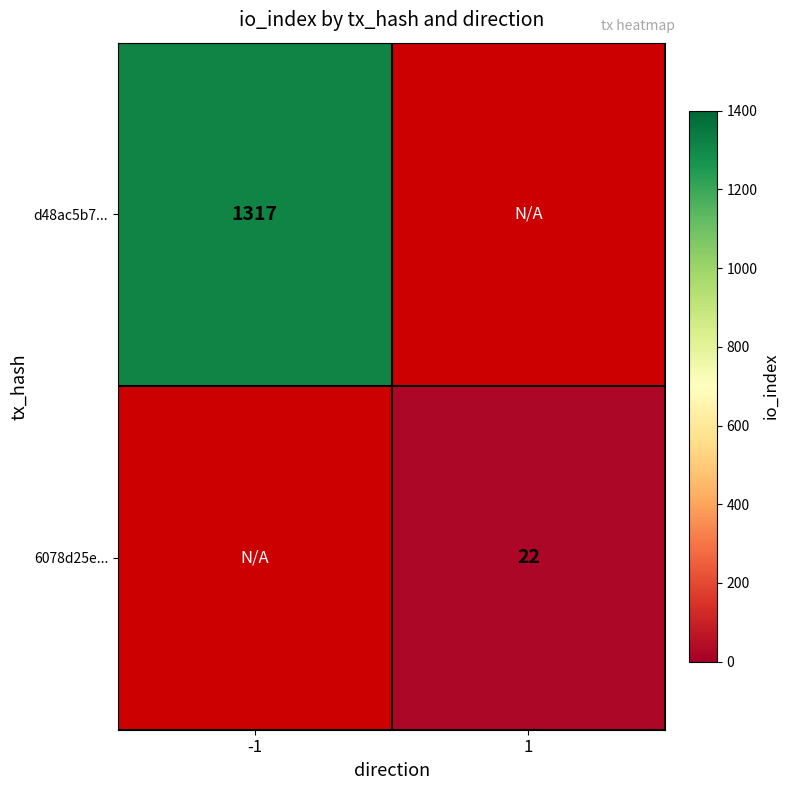

True or false: 6078d25e... has a value of 22 at 1.

True